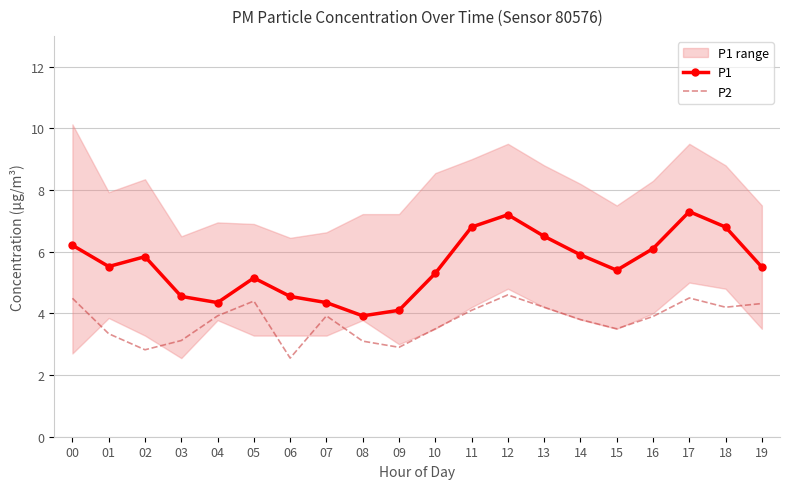

The value of P2 at 07 is 6.3. True or false?

False